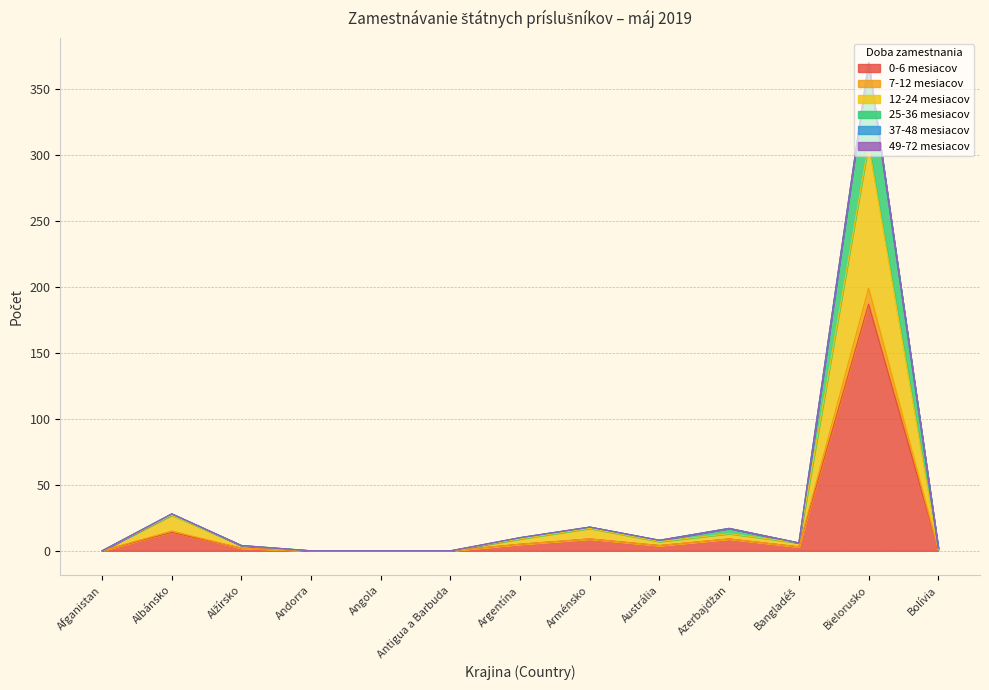

Does the chart have visible grid lines?

Yes